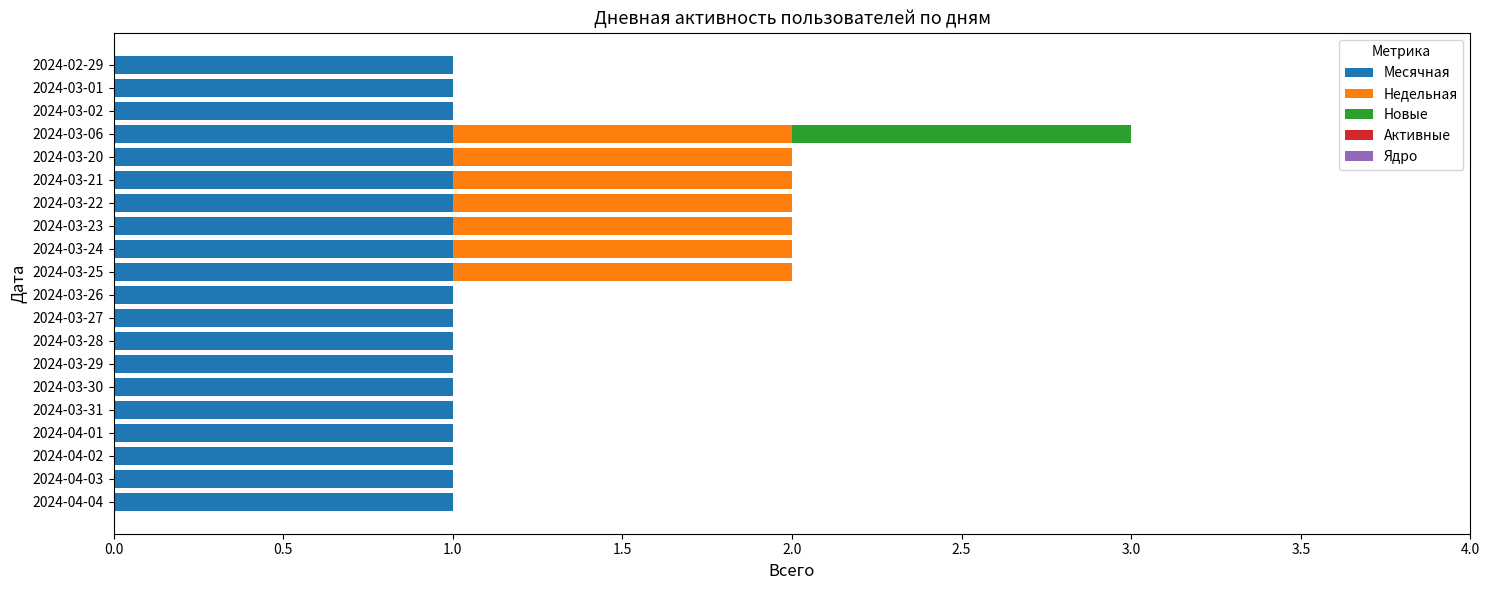

The Месячная series shows 1 at 2024-04-02. True or false?

True